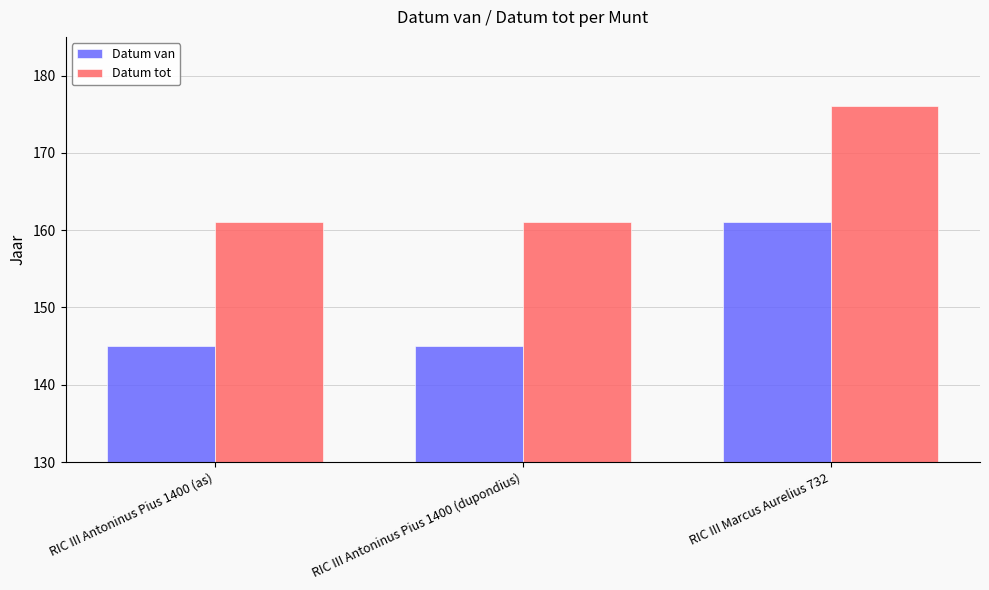

Which series changed the most between RIC III Antoninus Pius 1400 (dupondius) and RIC III Marcus Aurelius 732?

Datum van